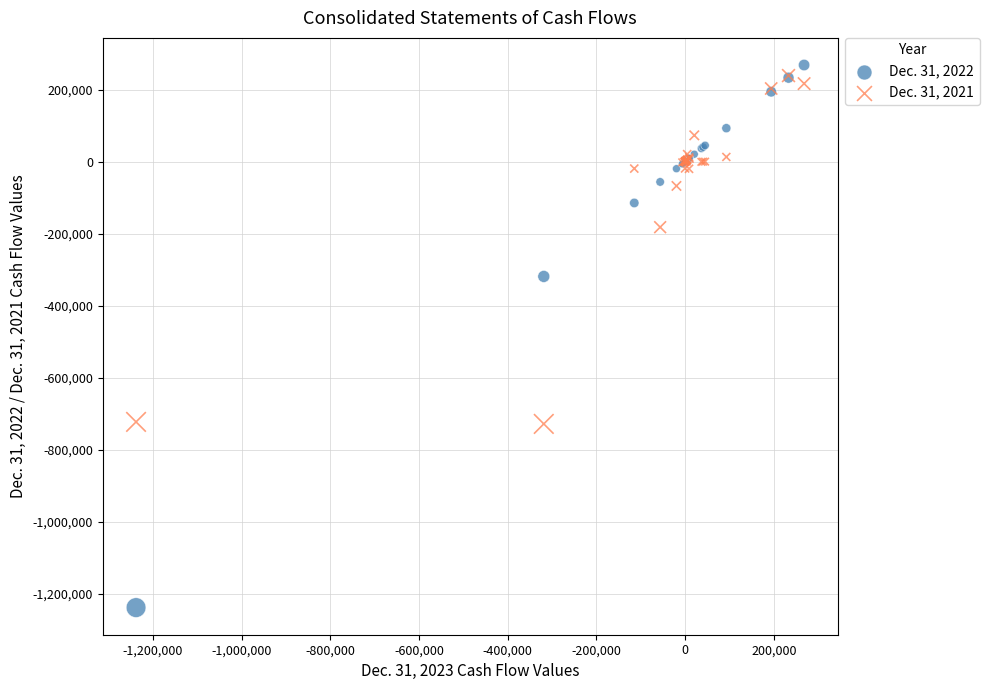

Across all series, what Y value is closest to -485019?

-318797